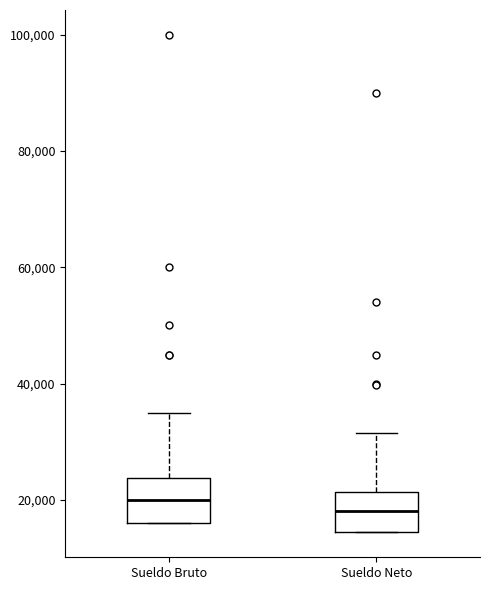

Reading left to right, transcribe this box plot: for each box, give where its median line is, the range the box spans, and where its two whiskers end, as read against the y-axis. The values are not printed on the chart, so give them approximately, as read against the axis.

Sueldo Bruto: median 20000, box 16000 to 24000, whiskers 16000 to 36000
Sueldo Neto: median 18000, box 14000 to 22000, whiskers 14000 to 32000